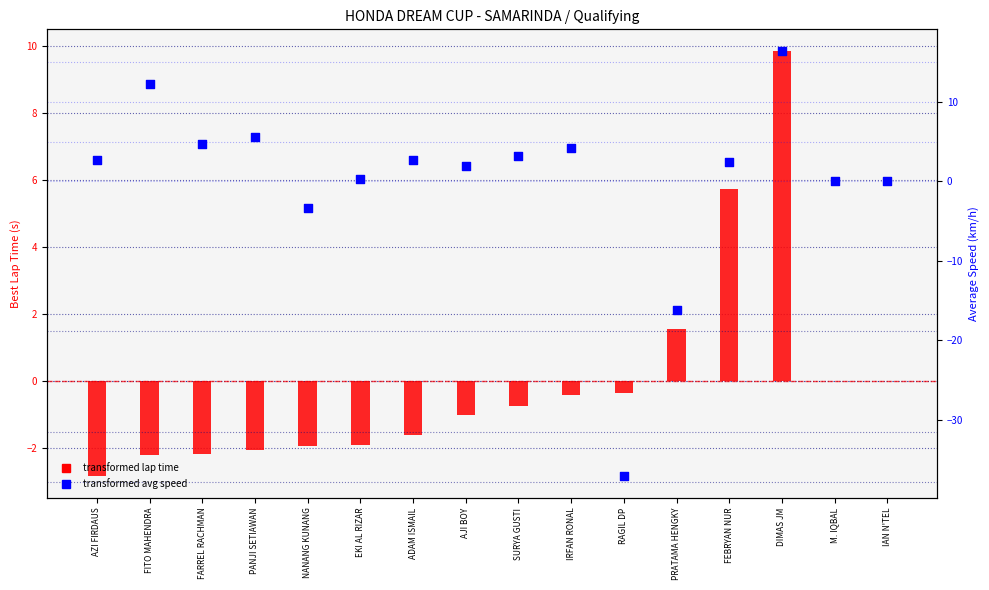

At how many categories does at least one series exceed -4?

16